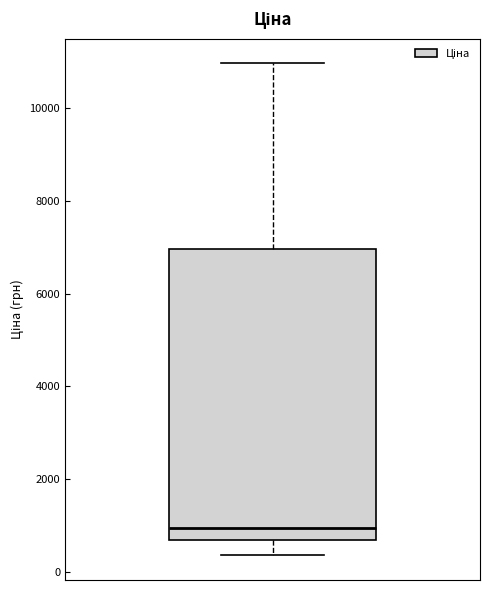

Where does the median line of the box sit on the y-axis? The values are not printed on the chart, so give them approximately, as read against the axis.

1000